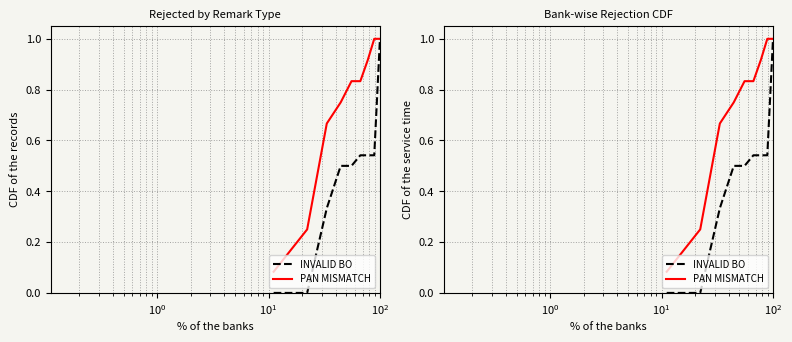

What are all the series names shown in the legend?

INVALID BO, PAN MISMATCH